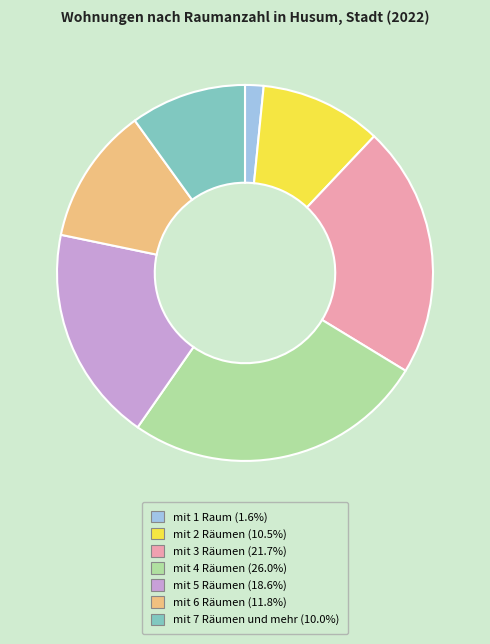

Is mit 7 Räumen und mehr the majority of the pie?

No